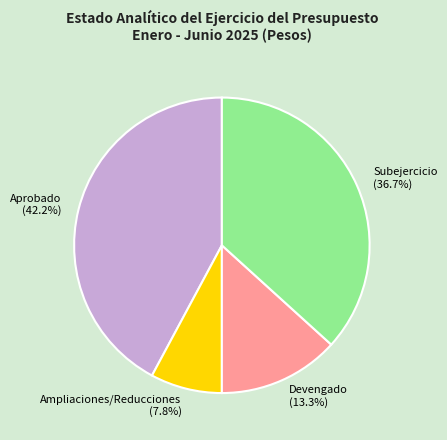

Is there a majority slice in this chart?

No